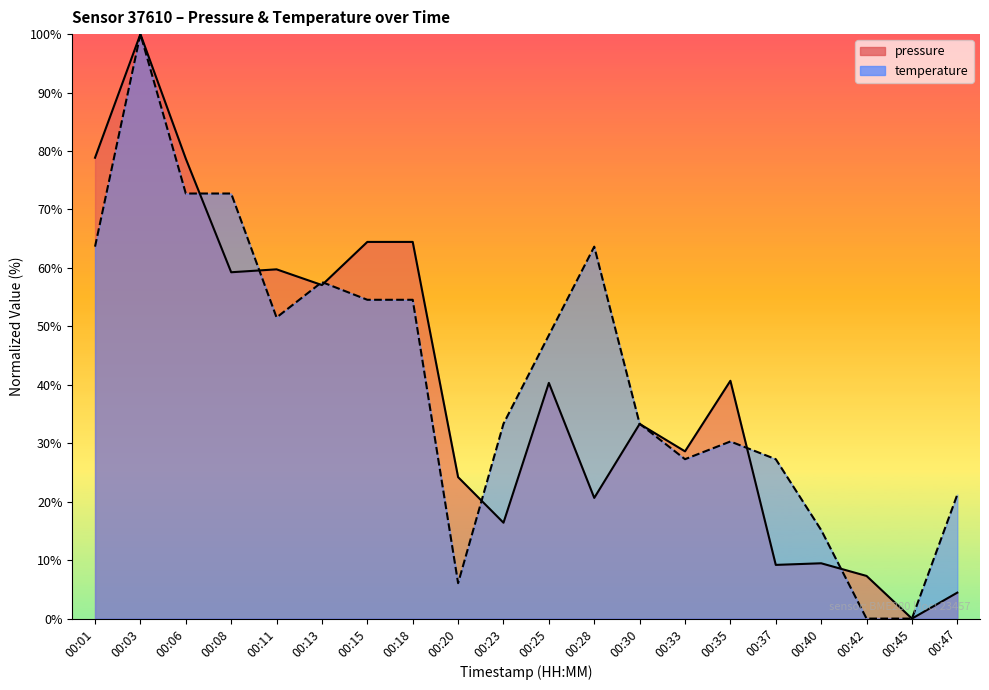

True or false: temperature has a value of 22.9 at 00:03.

False